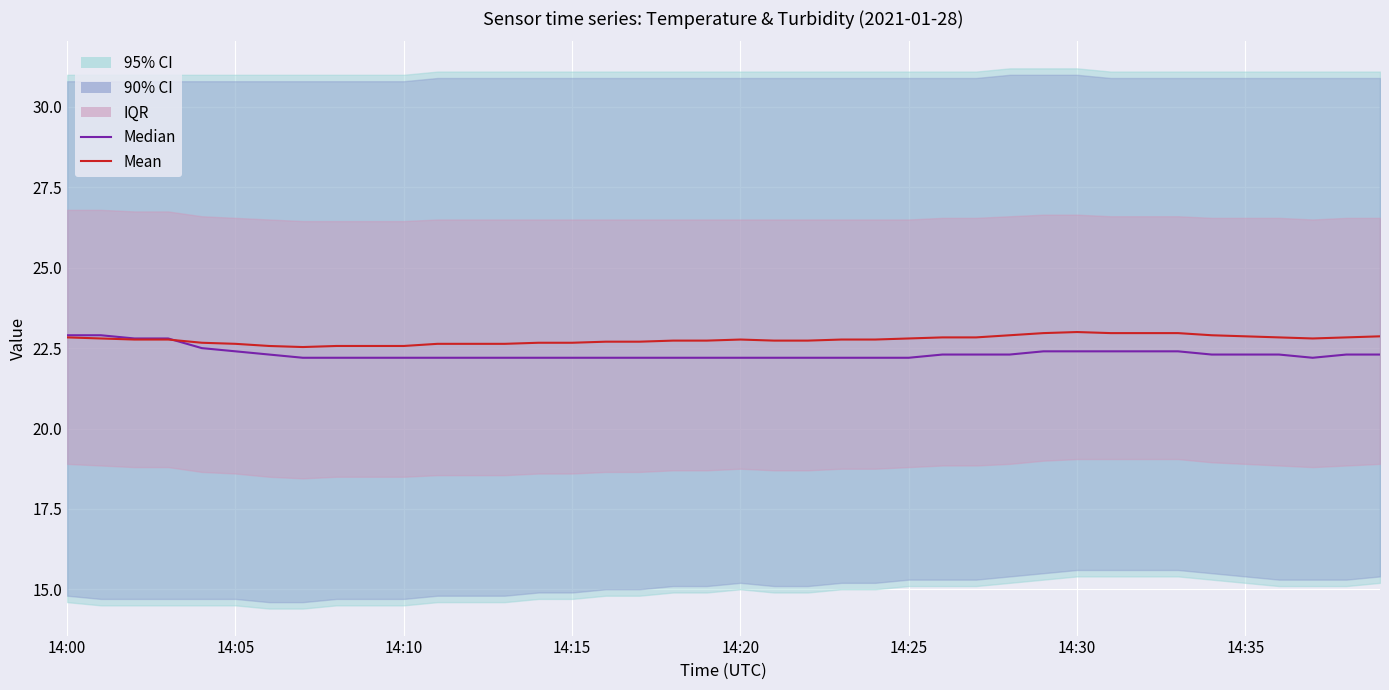

The value of Median at 14:00 is 15.5. True or false?

False